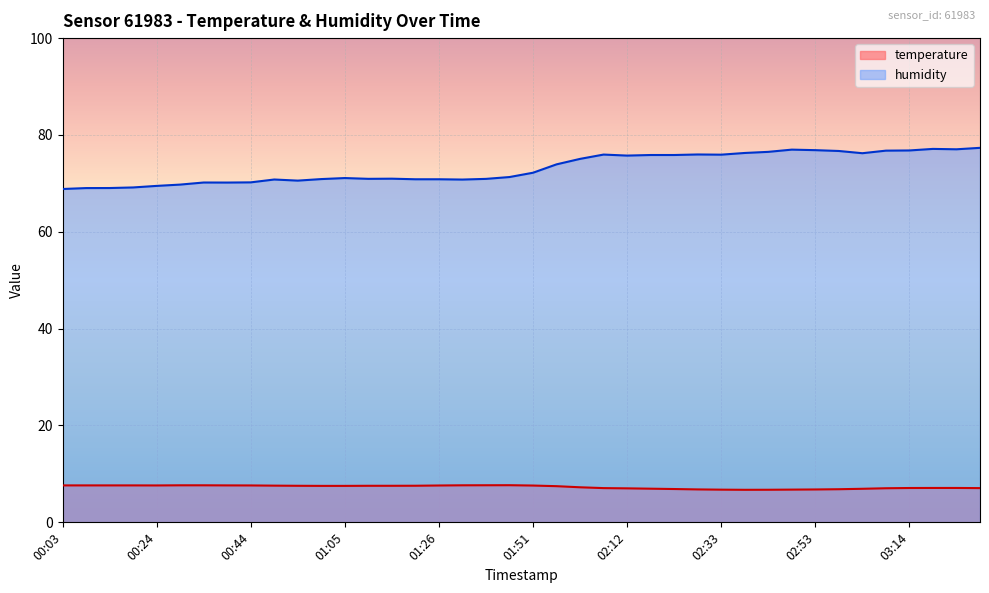

Which series has the largest total across all categories?

humidity